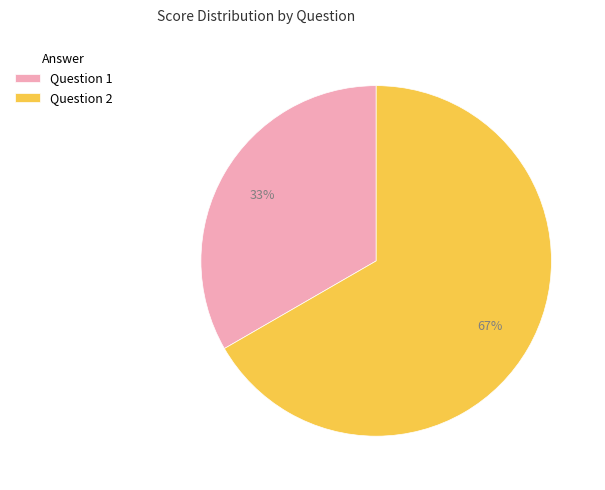

To the nearest percent, what is the average slice percentage?

50%